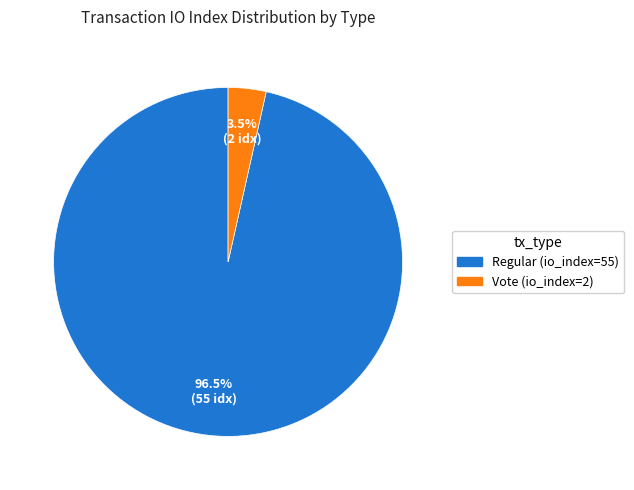

Which category accounts for the majority?

Regular (io_index=55)